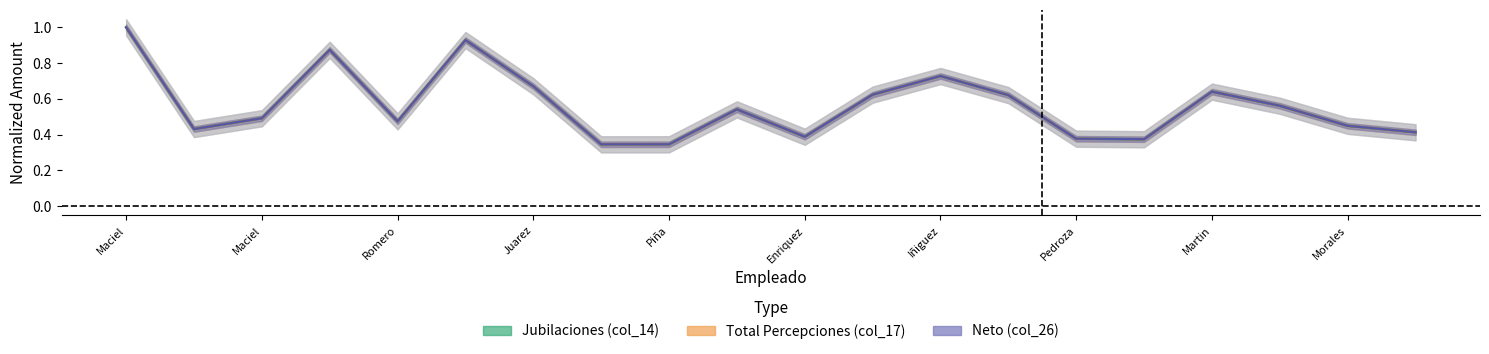

How many interior local peaks does the Jubilaciones (col_14) series have?

5